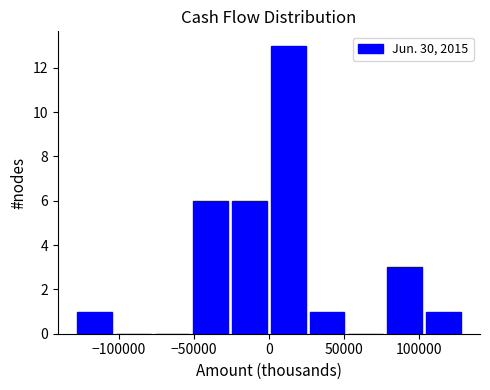

Which range on the x-axis has the tallest bar?

0 to 25000